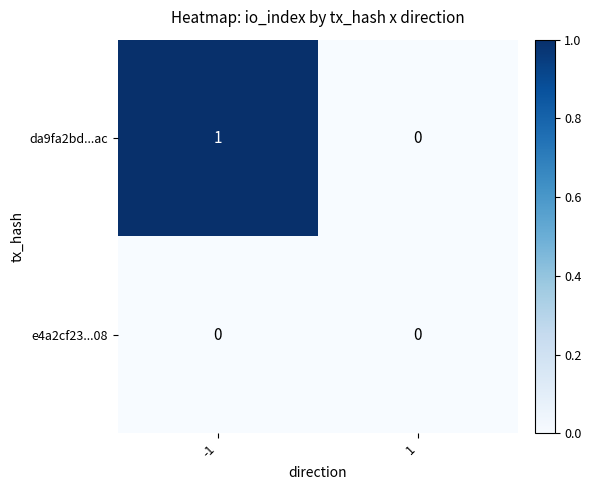

Which series has the widest spread of values?

da9fa2bd...ac